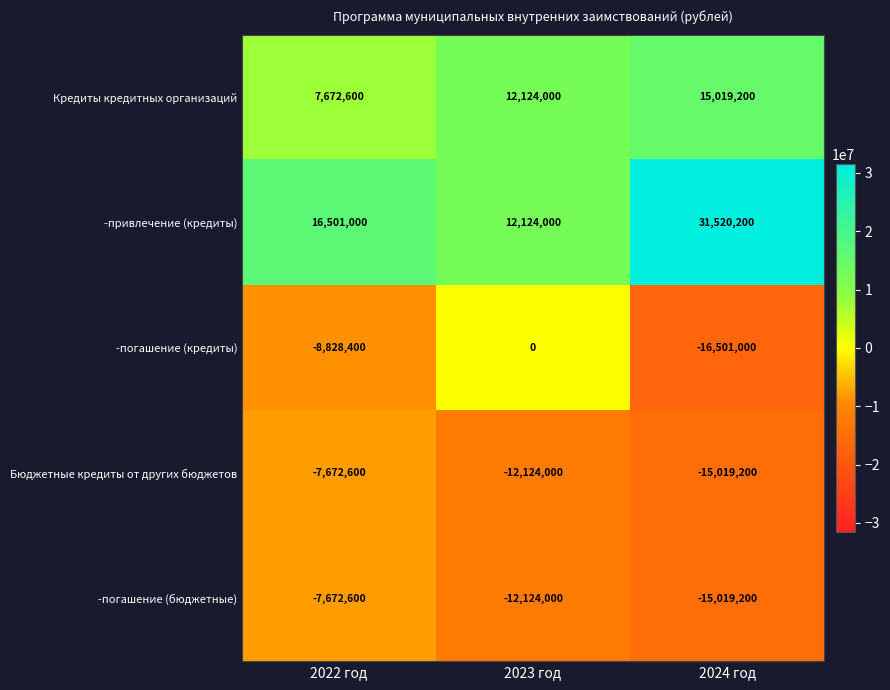

Read the Кредиты кредитных организаций value at 2024 год, to the nearest 50.

15019200